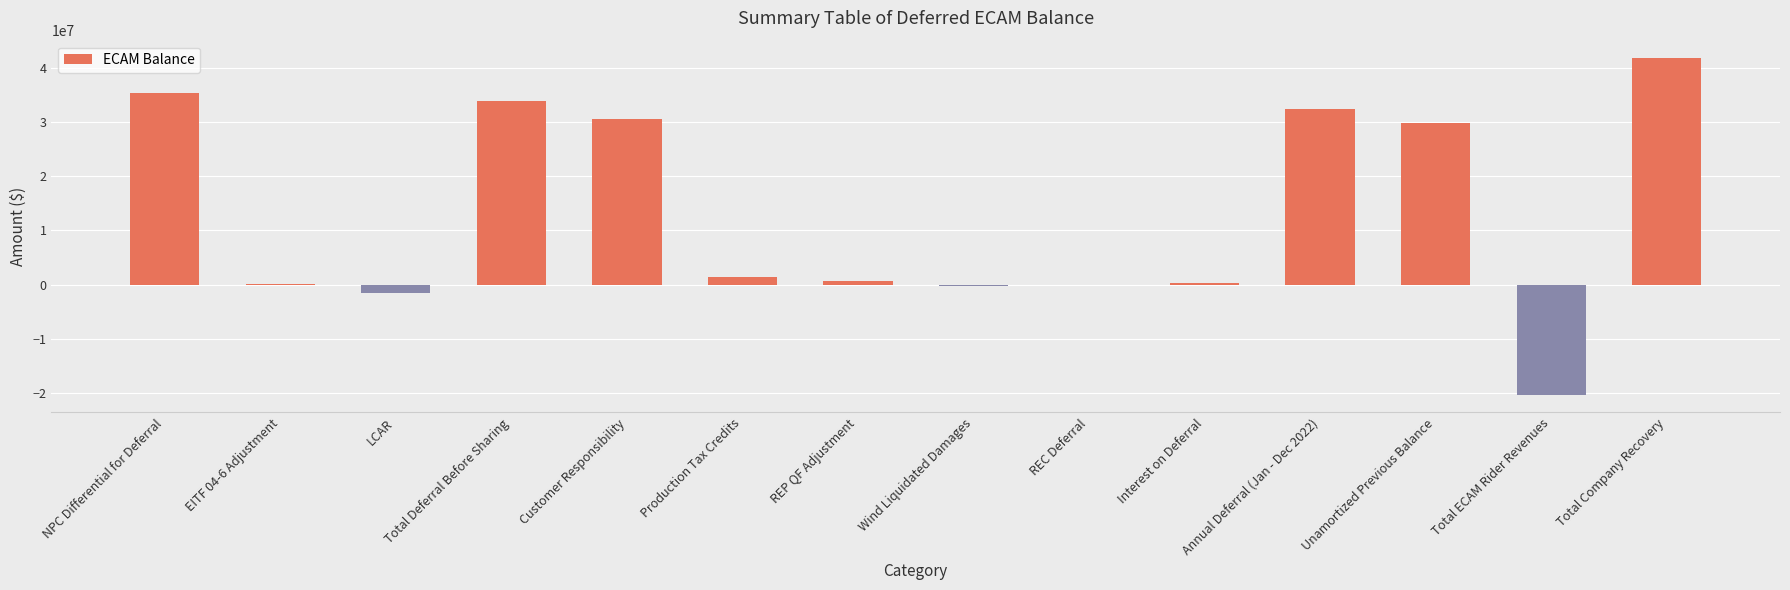

At which category does the chart reach its peak across all series?

Total Company Recovery